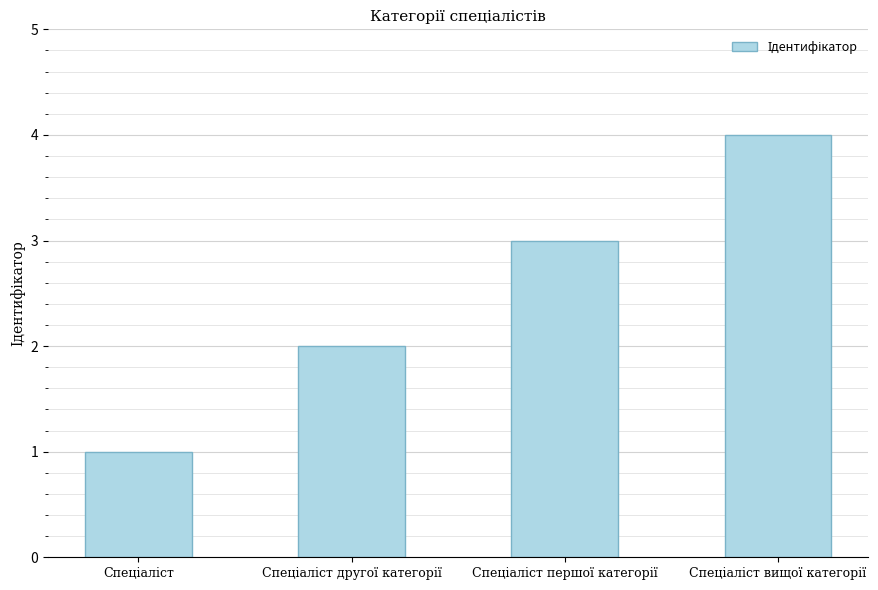

What is the difference between the maximum and minimum values?

3